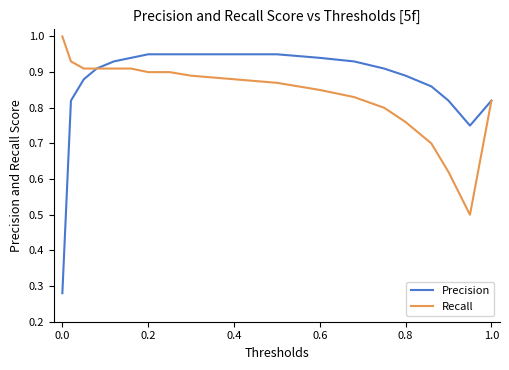

Which series has the largest range (max minus min)?

Precision